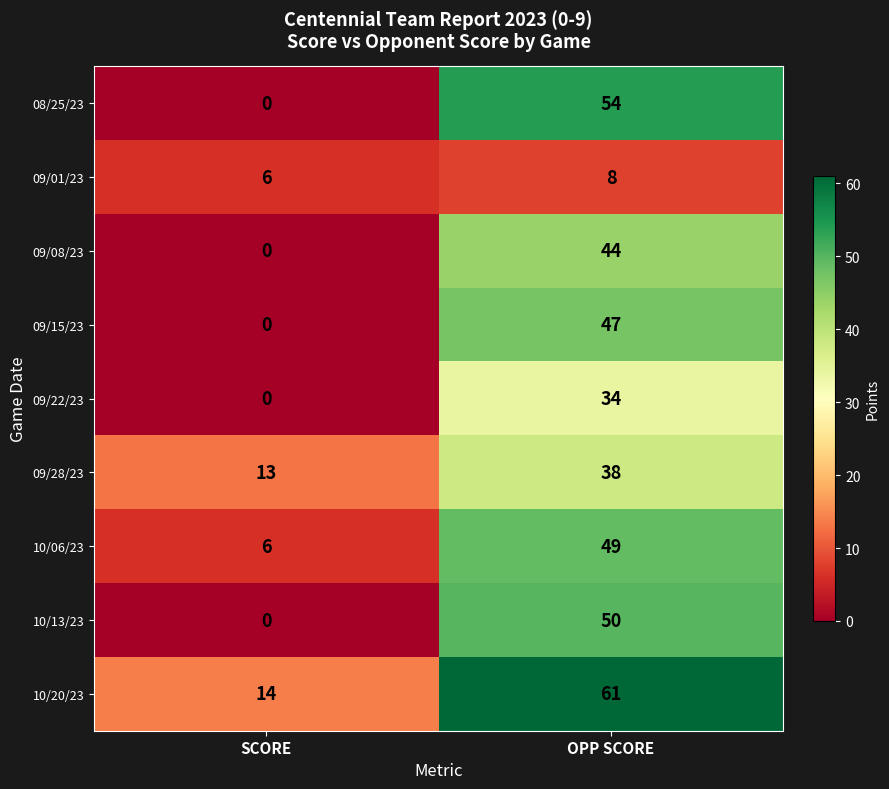

How many values in 09/08/23 are above zero?

1